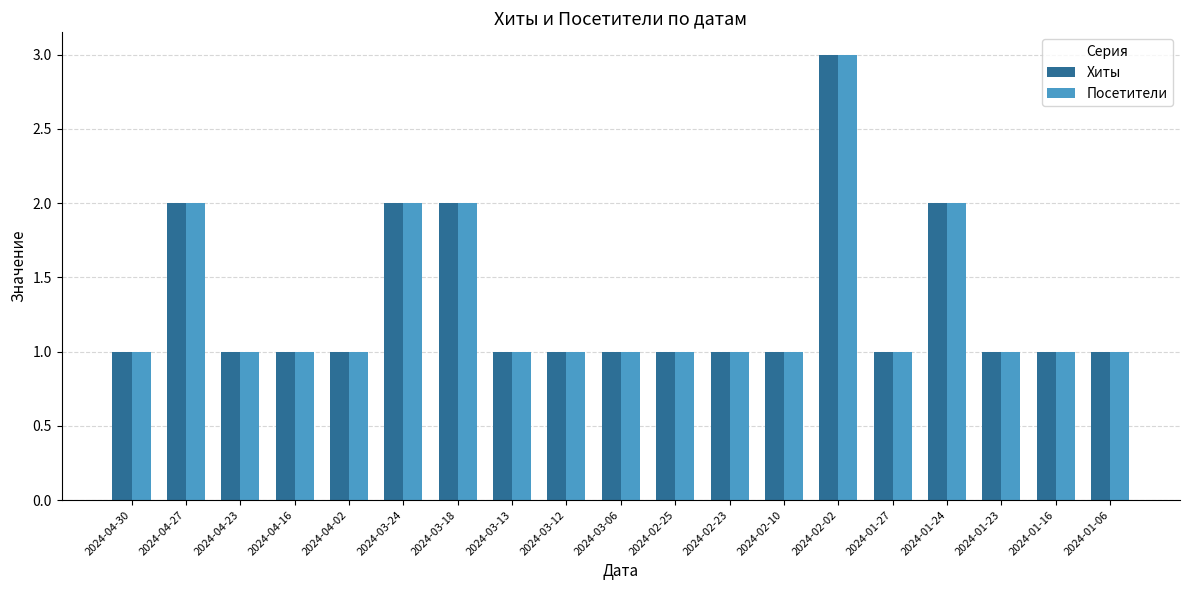

What is the total value across all series at 2024-03-24?

4